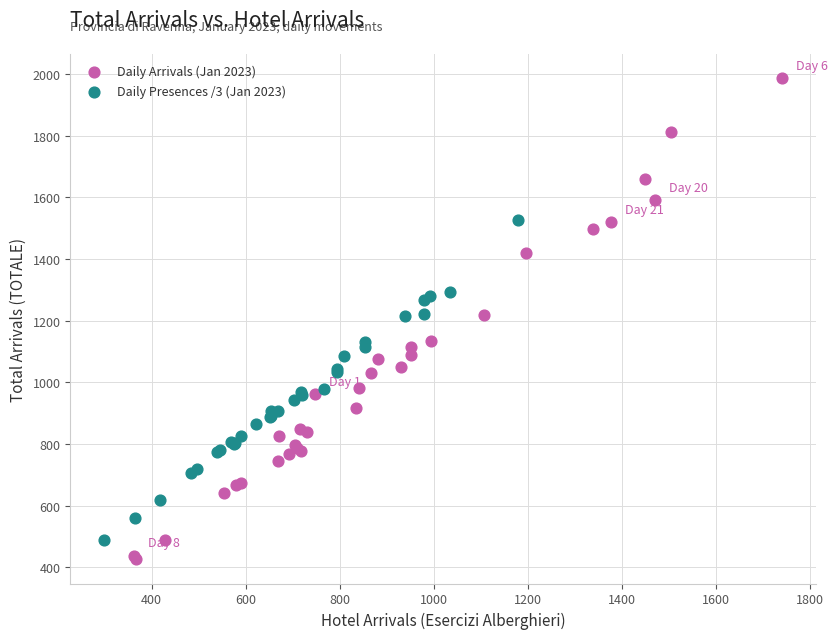

Which series contains the highest Y value?

Daily Arrivals (Jan 2023)